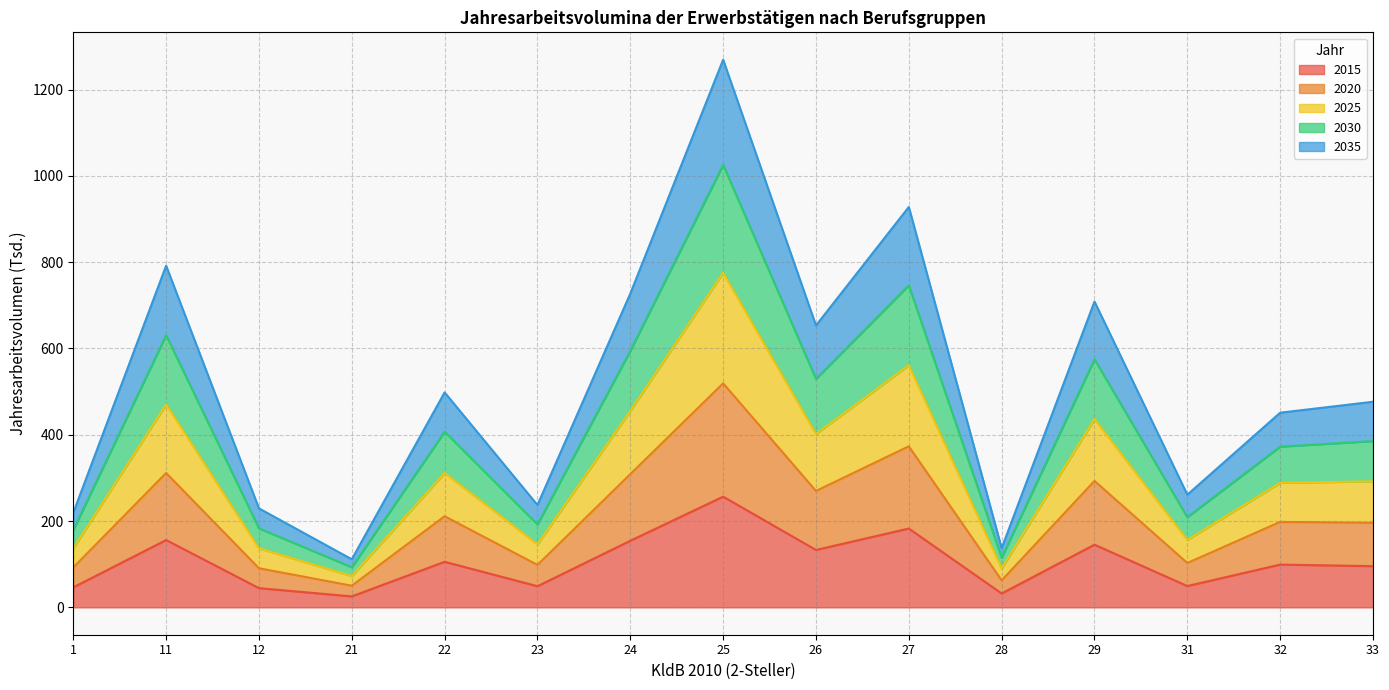

The 2025 series shows 390.0 at 12. True or false?

False